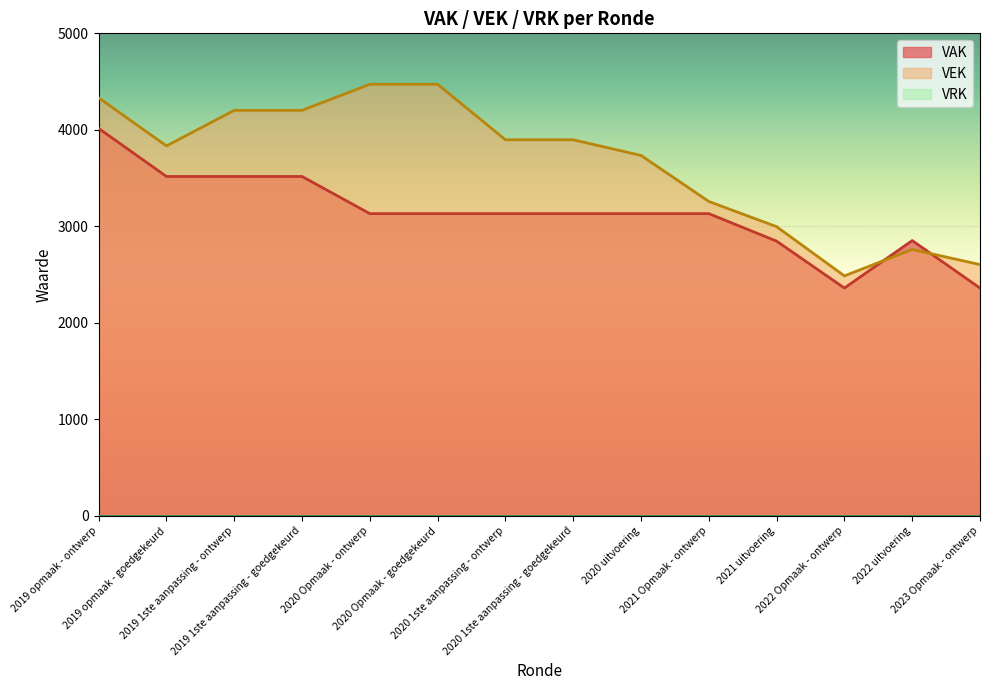

True or false: VAK has more than 2 points higher than both neighbors.

False